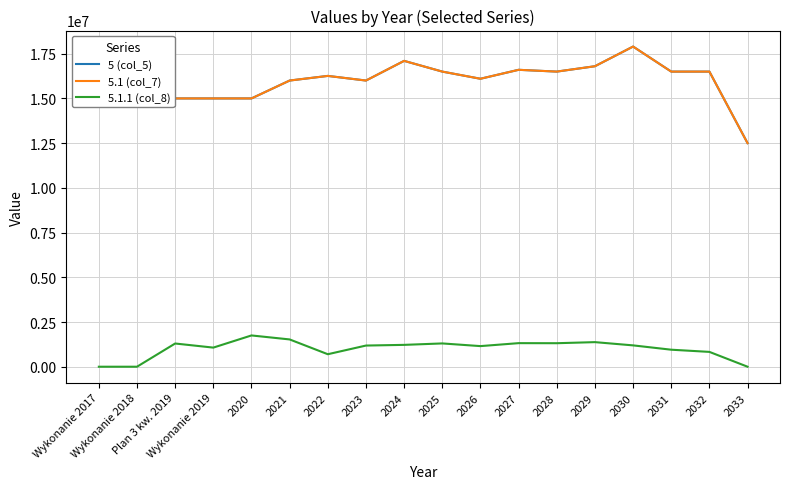

What value does the 5.1.1 (col_8) series have at 2024?

1221590.0